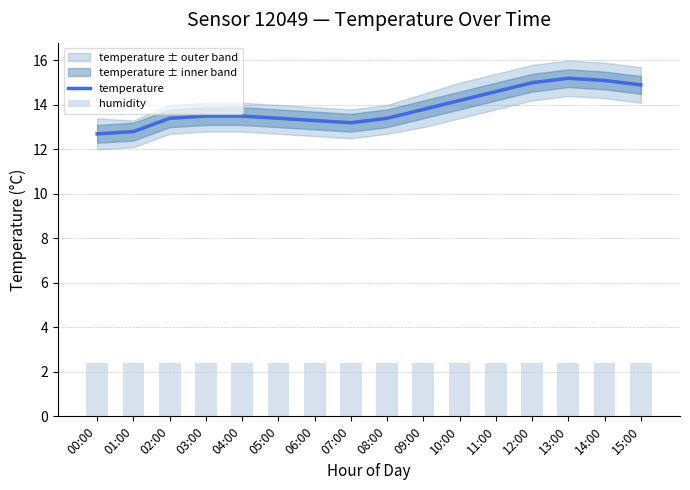

Rank the series by their average value, from highest to lowest.

temperature, humidity